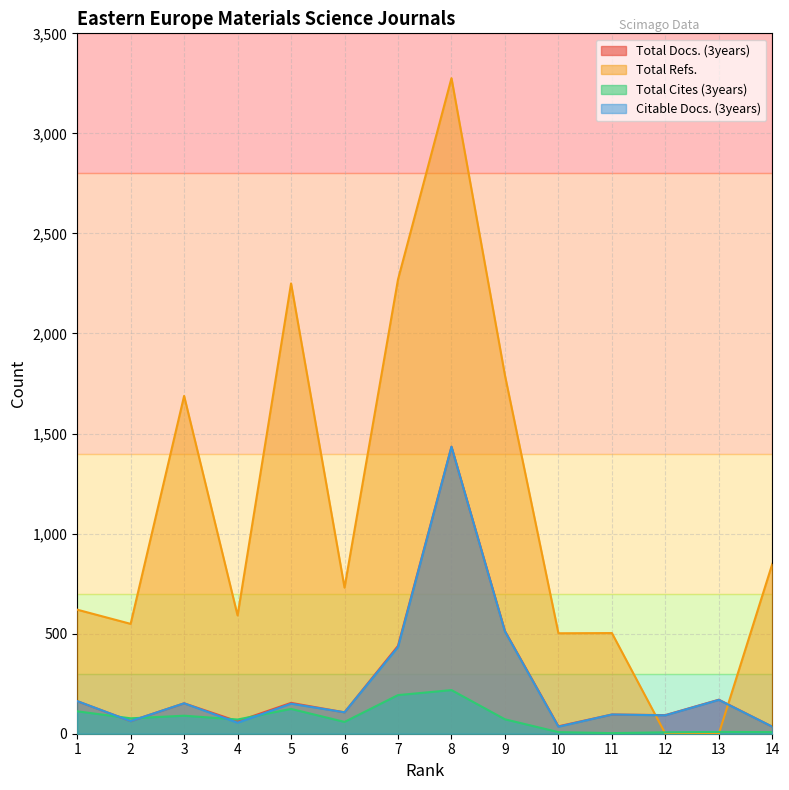

Between 3 and 8, which is larger?

8